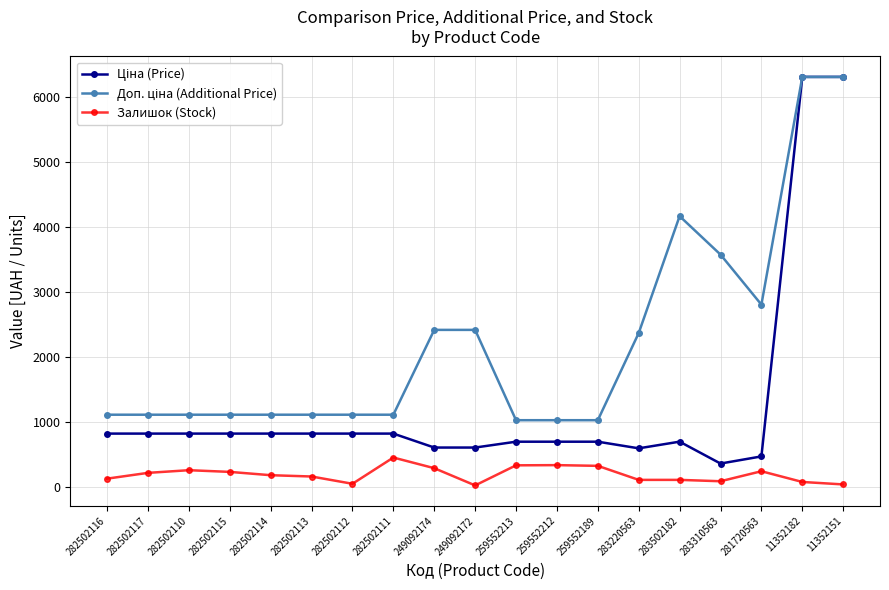

What is the difference between the Залишок (Stock) values at 282502117 and 282502113?

56.0